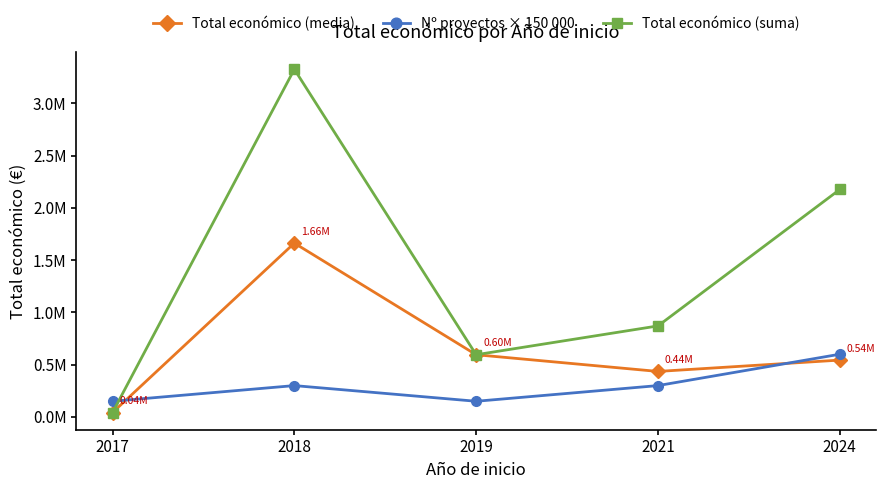

The value of Nº proyectos × 150 000 at 2024 is 925204.4. True or false?

False